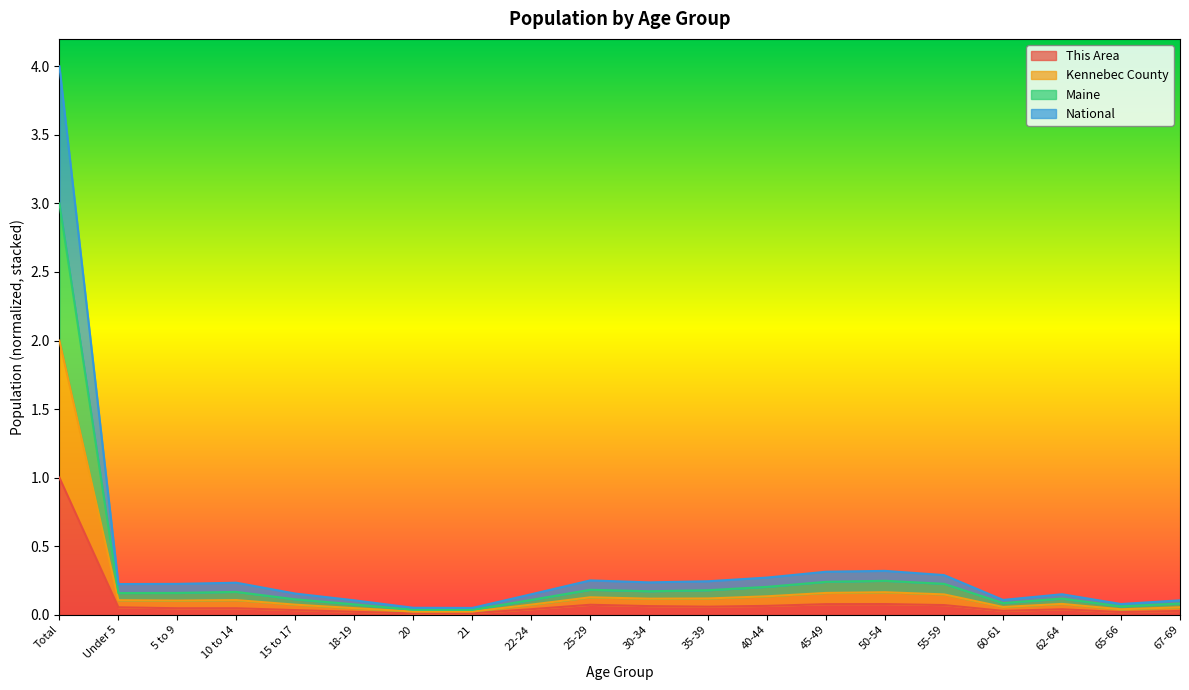

Does the chart have visible grid lines?

No